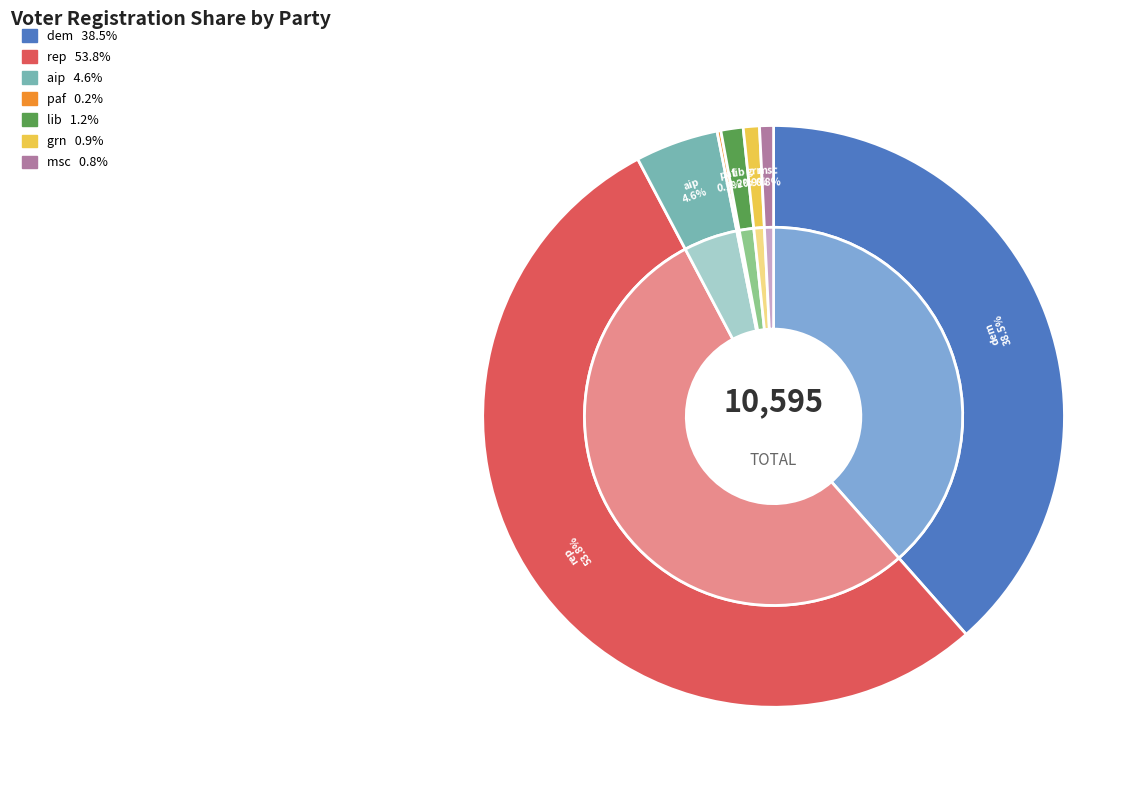

To the nearest percent, what percentage of the pie is lib?

1%